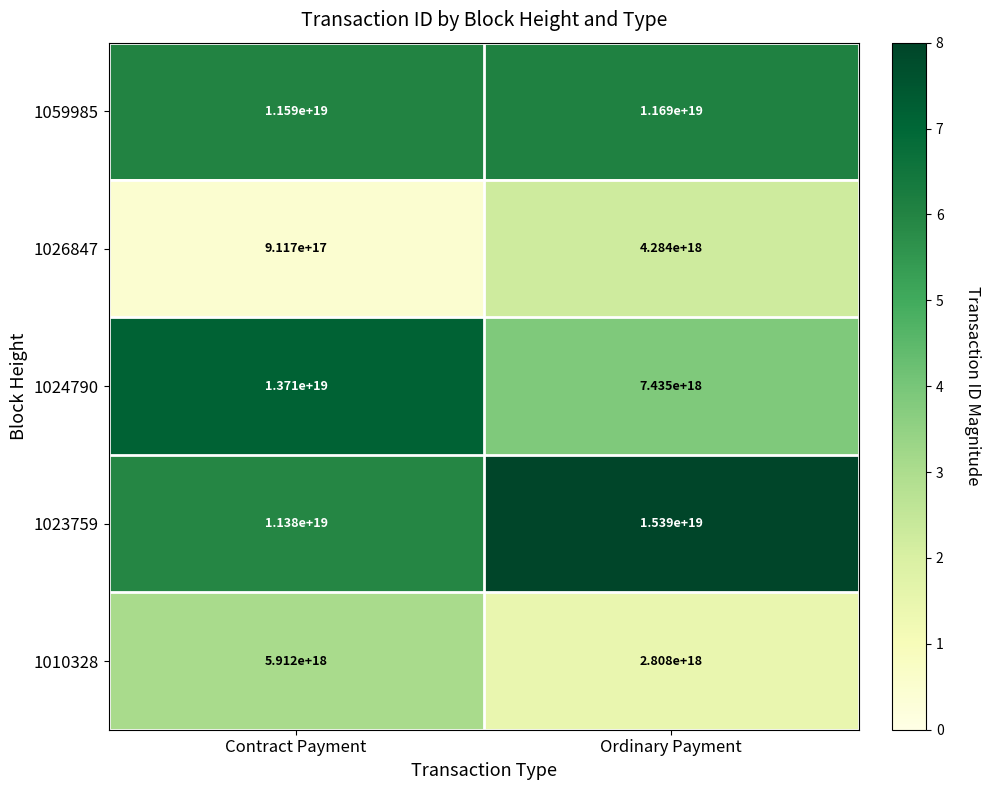

Count the number of data series in this chart.

5